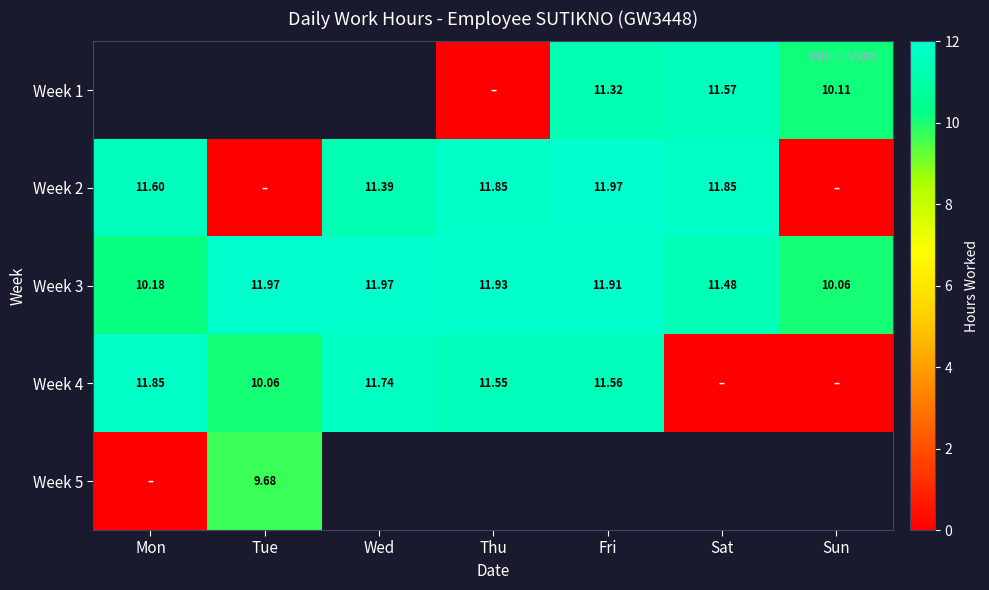

What is the difference between the maximum and minimum values in the Week 2 series?

12.0